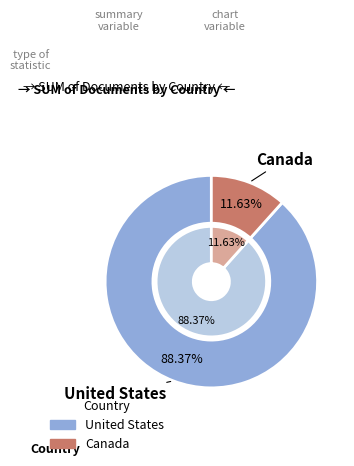

To the nearest percent, what is the combined percentage of Canada and United States?

100%